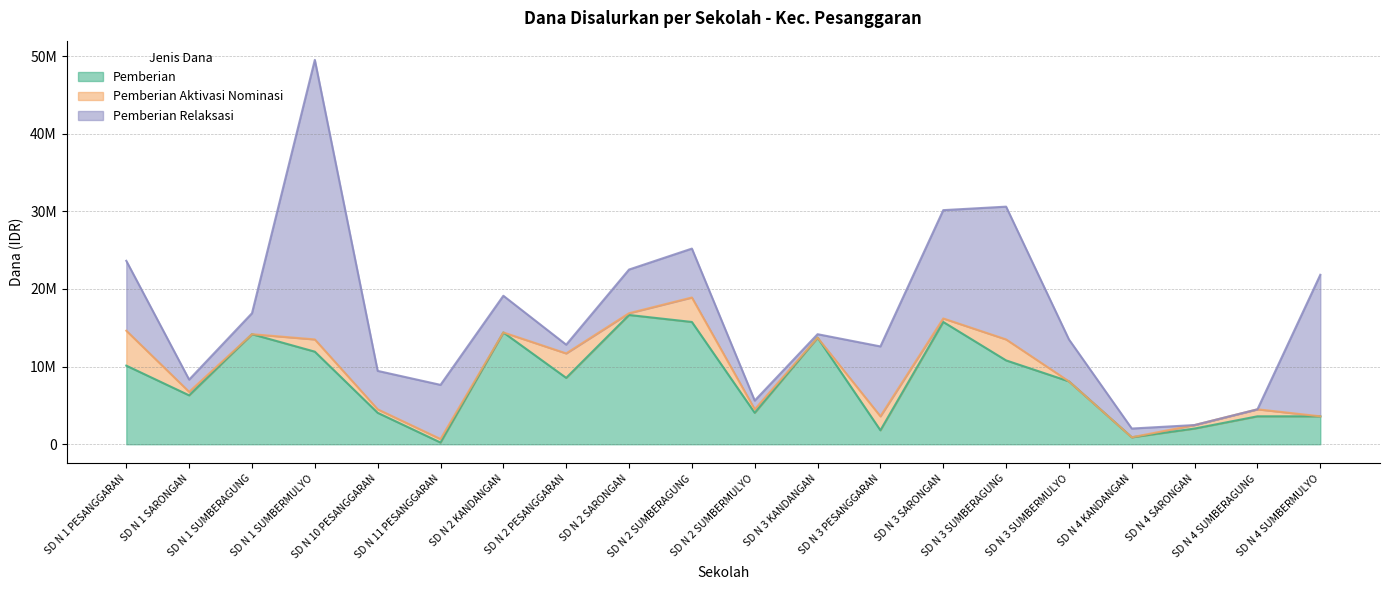

The Pemberian Aktivasi series shows 0 at SD N 2 KANDANGAN. True or false?

True